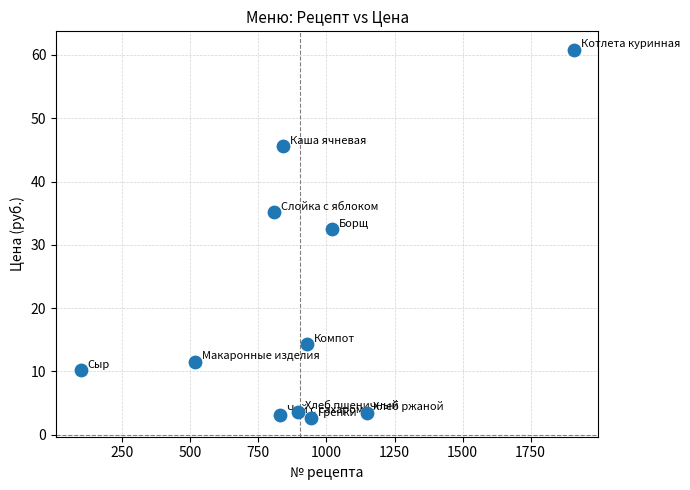

What is the range of Y values (max minus min)?

58.2